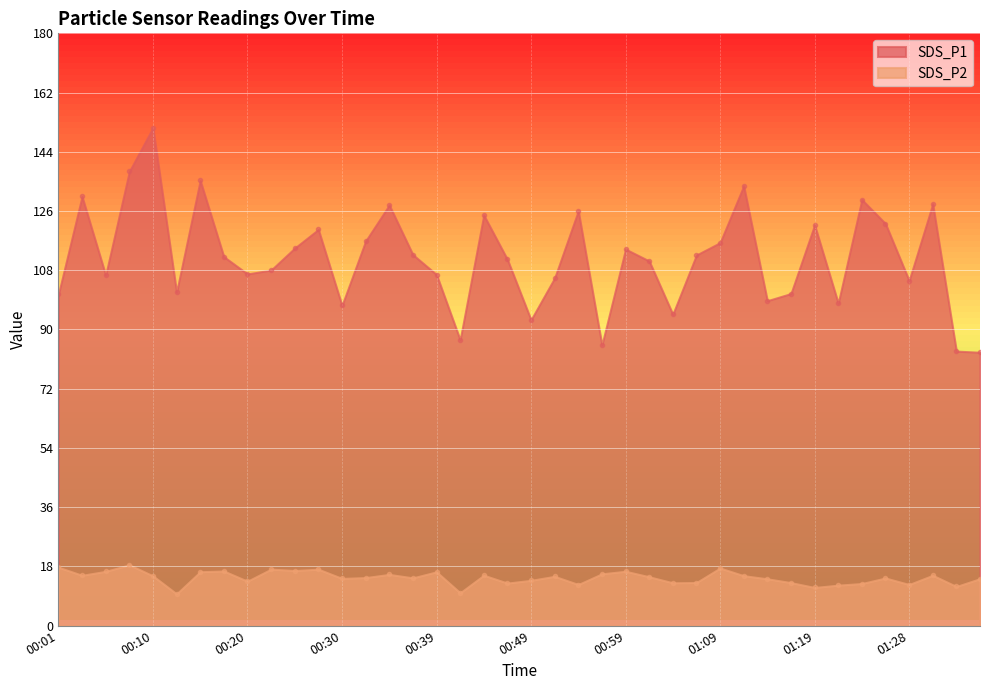

What are all the series names shown in the legend?

SDS_P1, SDS_P2